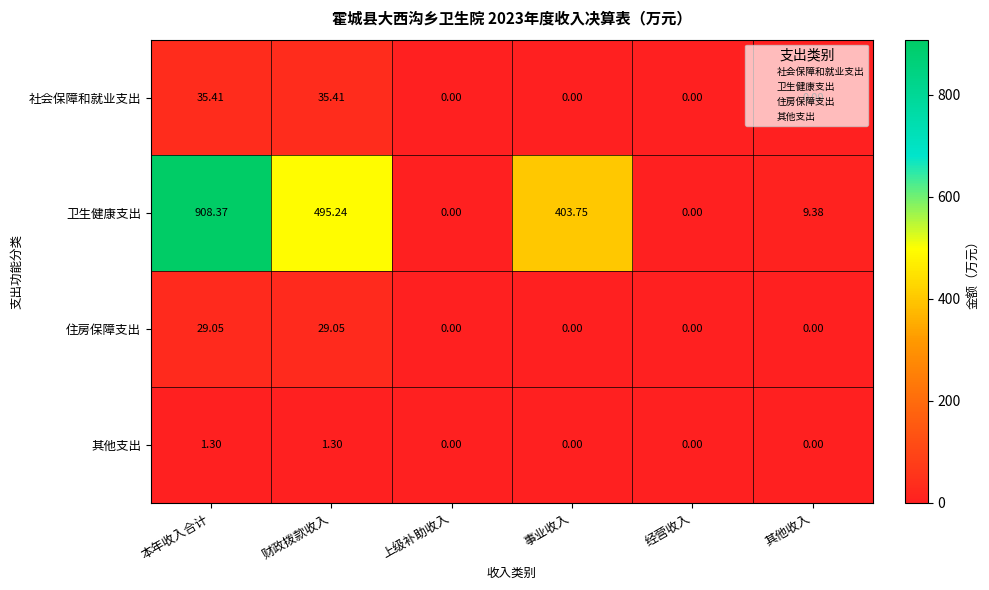

Rank the series at 财政拨款收入 from highest to lowest value.

卫生健康支出, 社会保障和就业支出, 住房保障支出, 其他支出